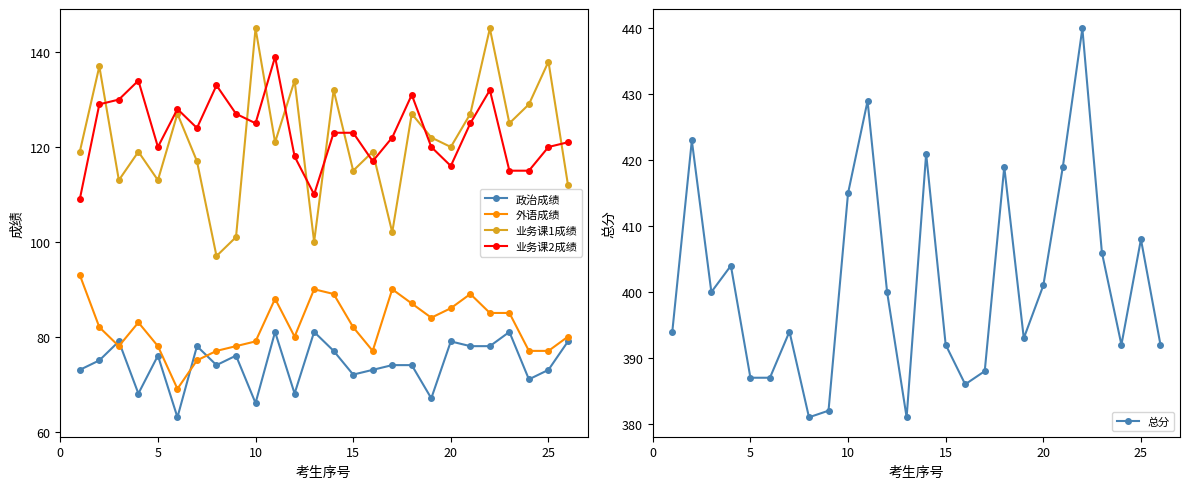

True or false: 业务课2成绩 has more than 0 interior local peaks.

True